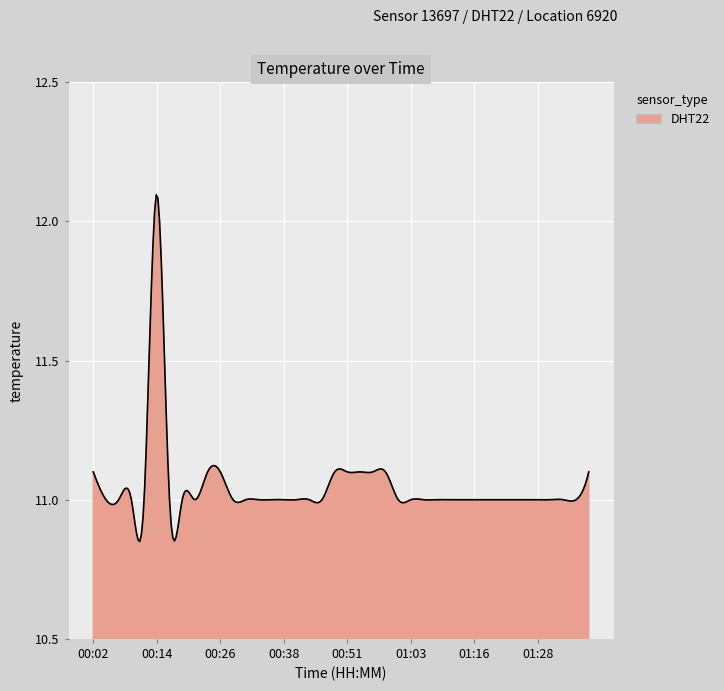

What is the maximum value shown in the chart?

12.1